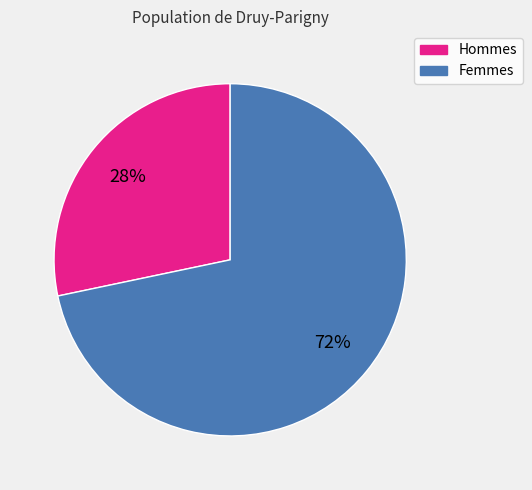

To the nearest percent, what is the average slice percentage?

50%